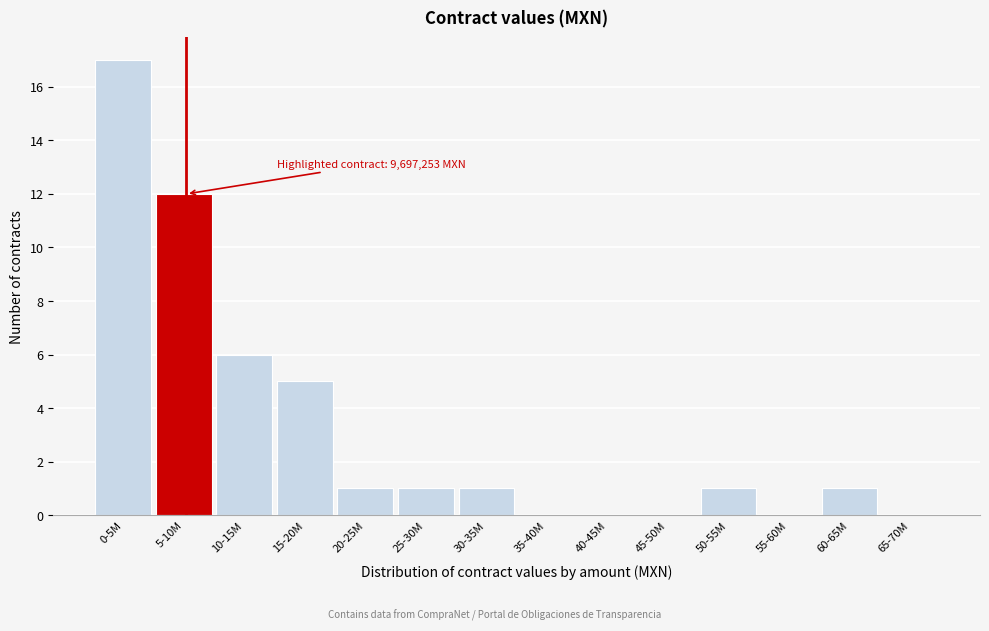

Reading right to left, extract all data points from this chart.

65-70M=0	60-65M=1	55-60M=0	50-55M=1	45-50M=0	40-45M=0	35-40M=0	30-35M=1	25-30M=1	20-25M=1	15-20M=5	10-15M=6	5-10M=12	0-5M=17